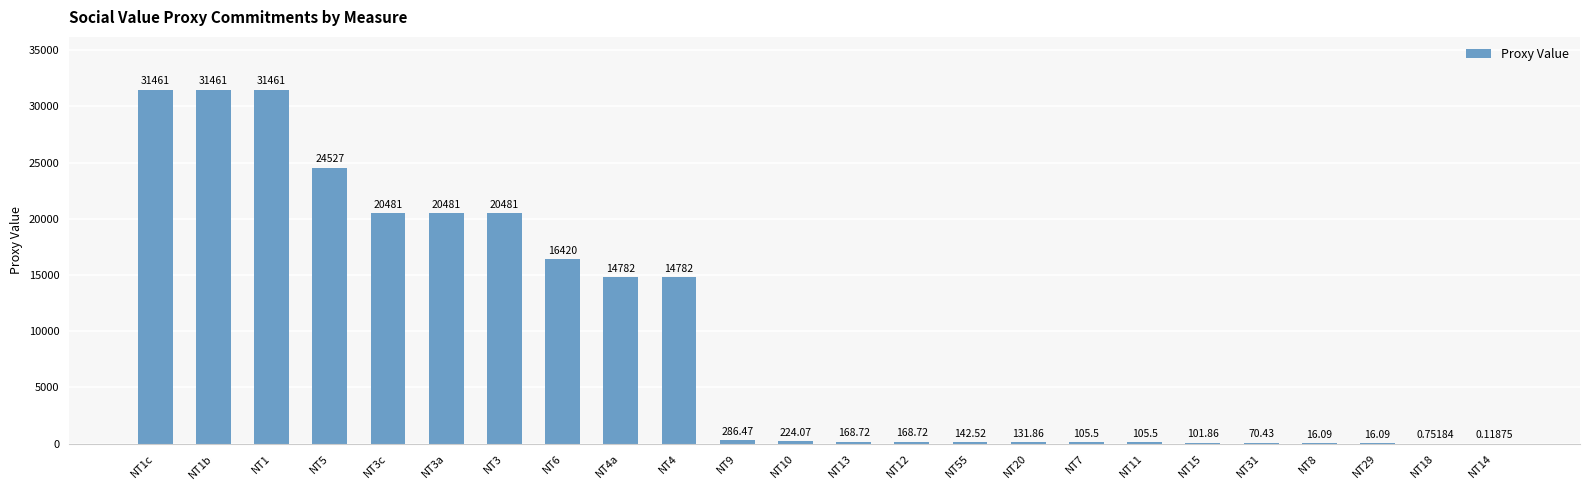

Between NT3a and NT15, which is larger?

NT3a